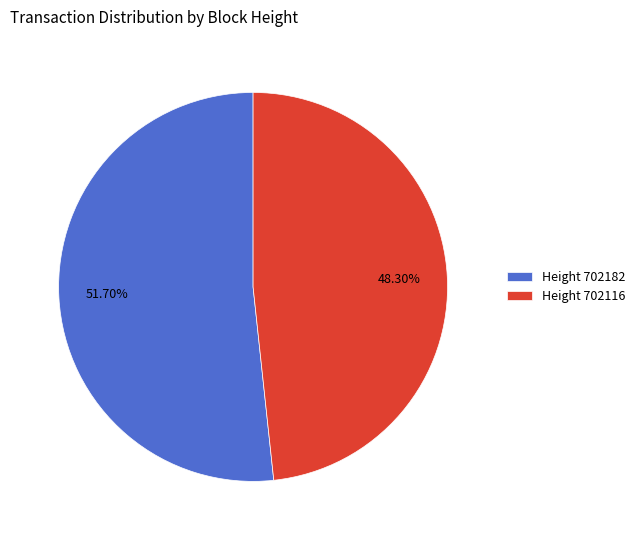

Rank the categories by value from lowest to highest.

Height 702116, Height 702182